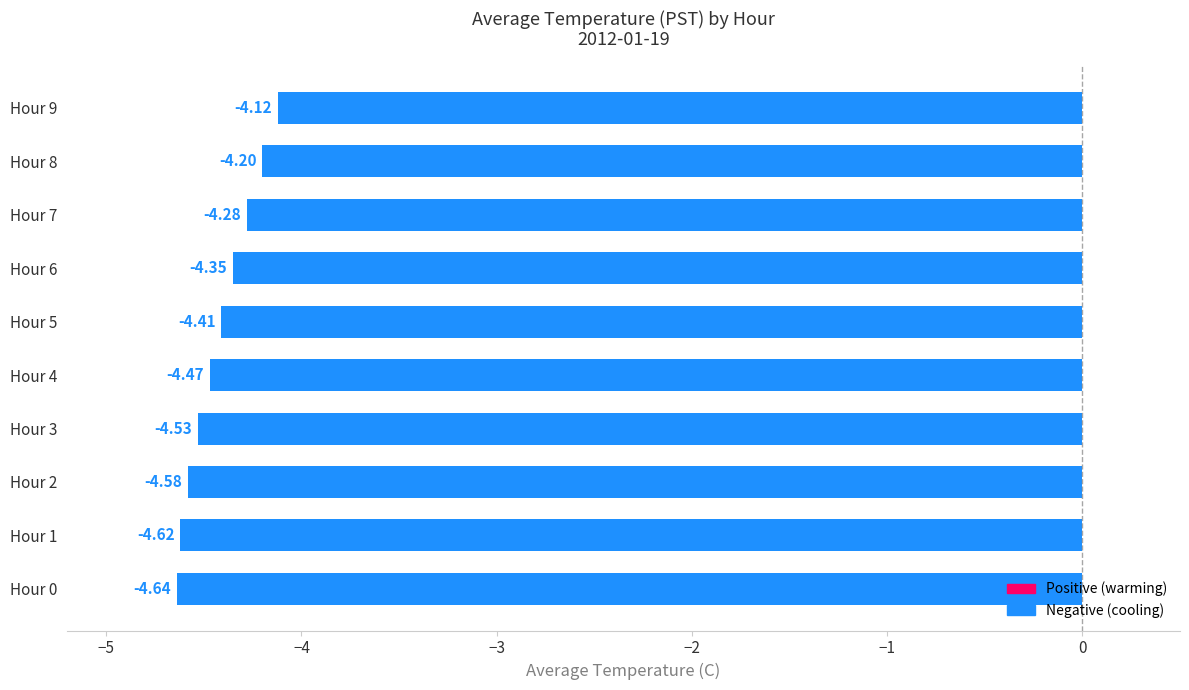

Which has a higher value, Hour 7 or Hour 6?

Hour 7